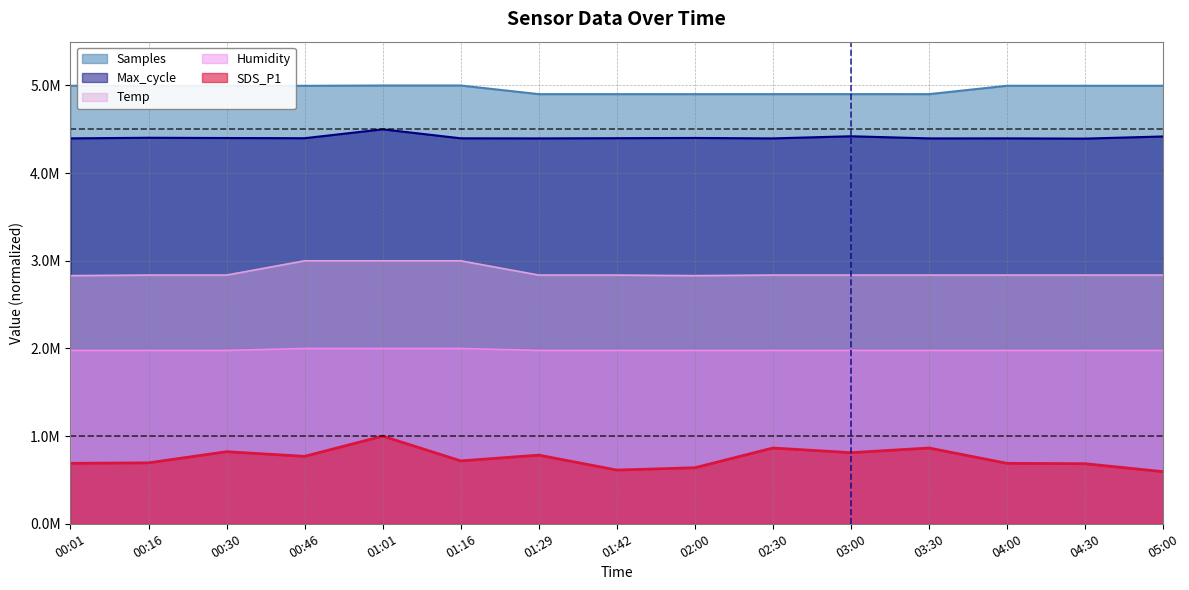

How many lines are shown in the chart?

5